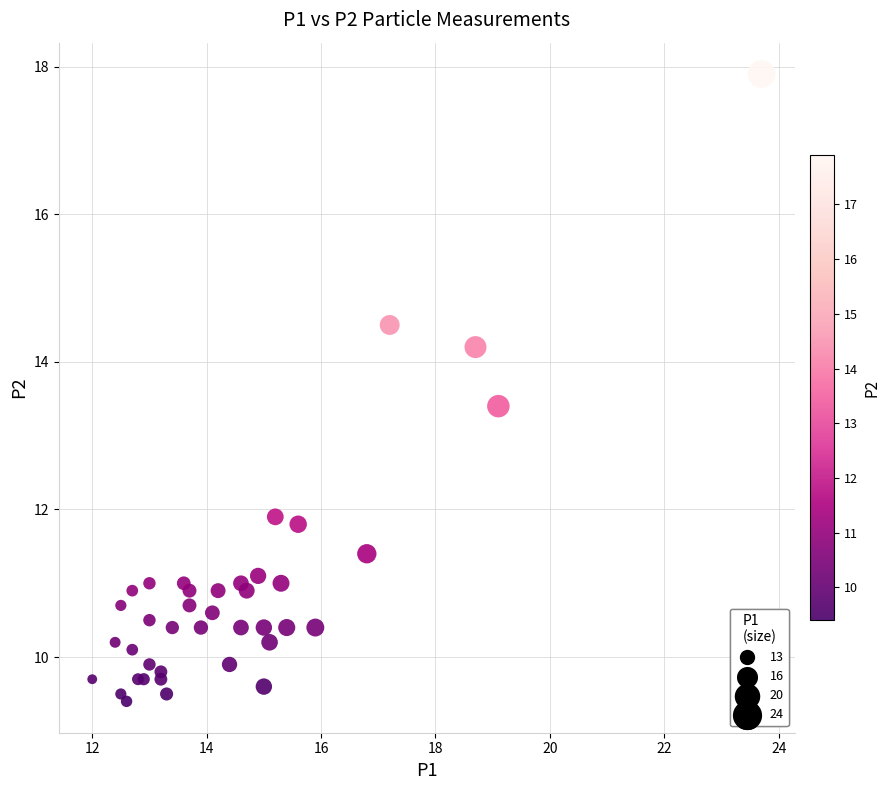

What Y value in the scatter plot is closest to 13?

13.4